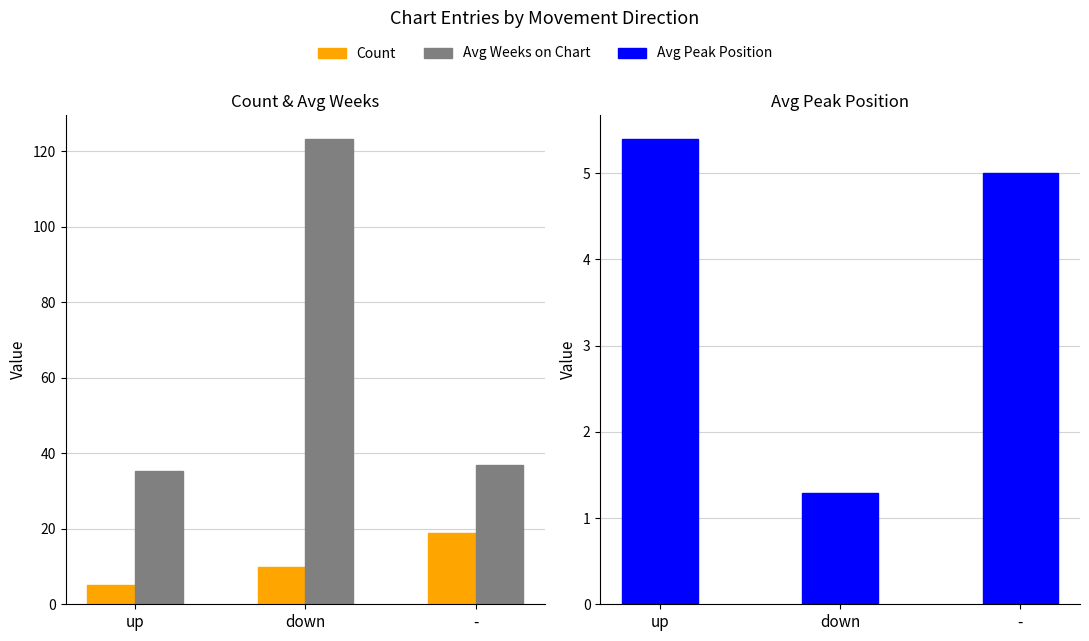

What is the sum of all Avg Weeks on Chart values?

195.6